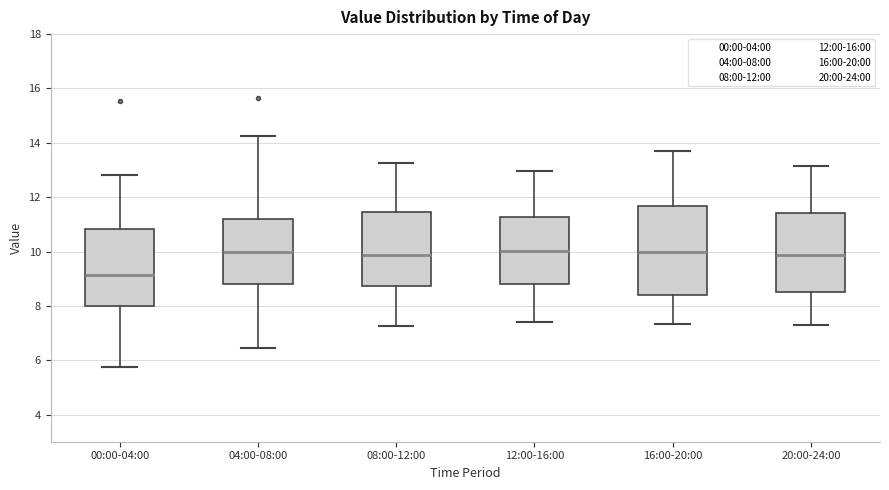

Which box has the lowest median line?

00:00-04:00